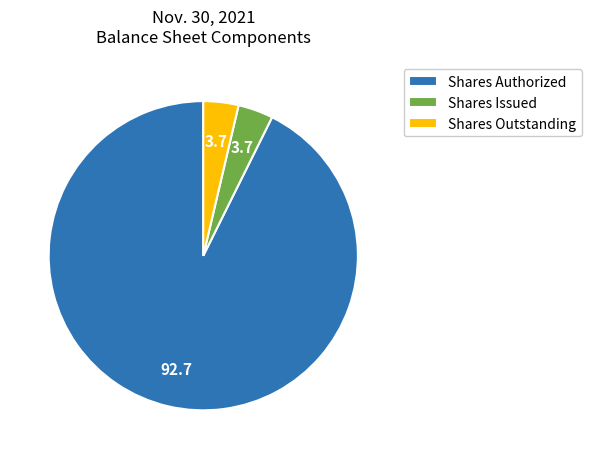

Do Shares Authorized and Shares Issued together represent more than half of the pie?

Yes